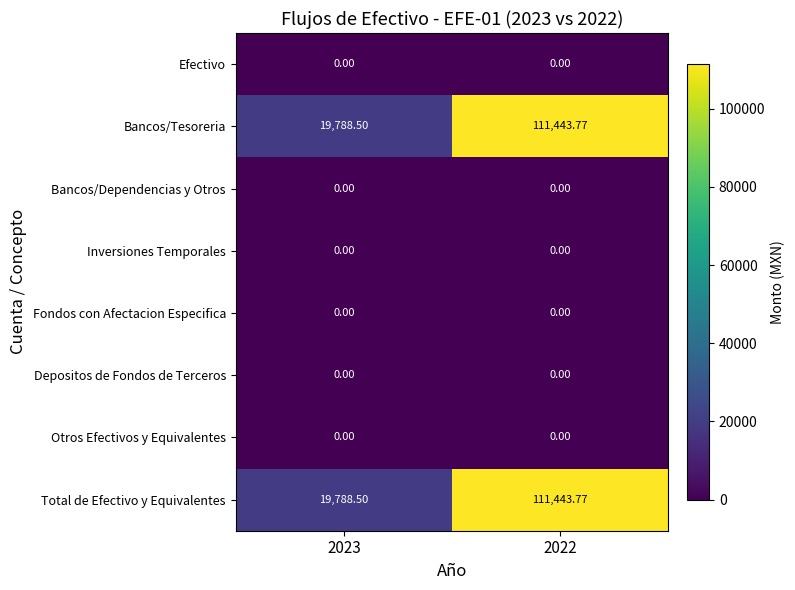

At how many categories does at least one series exceed 43969?

1